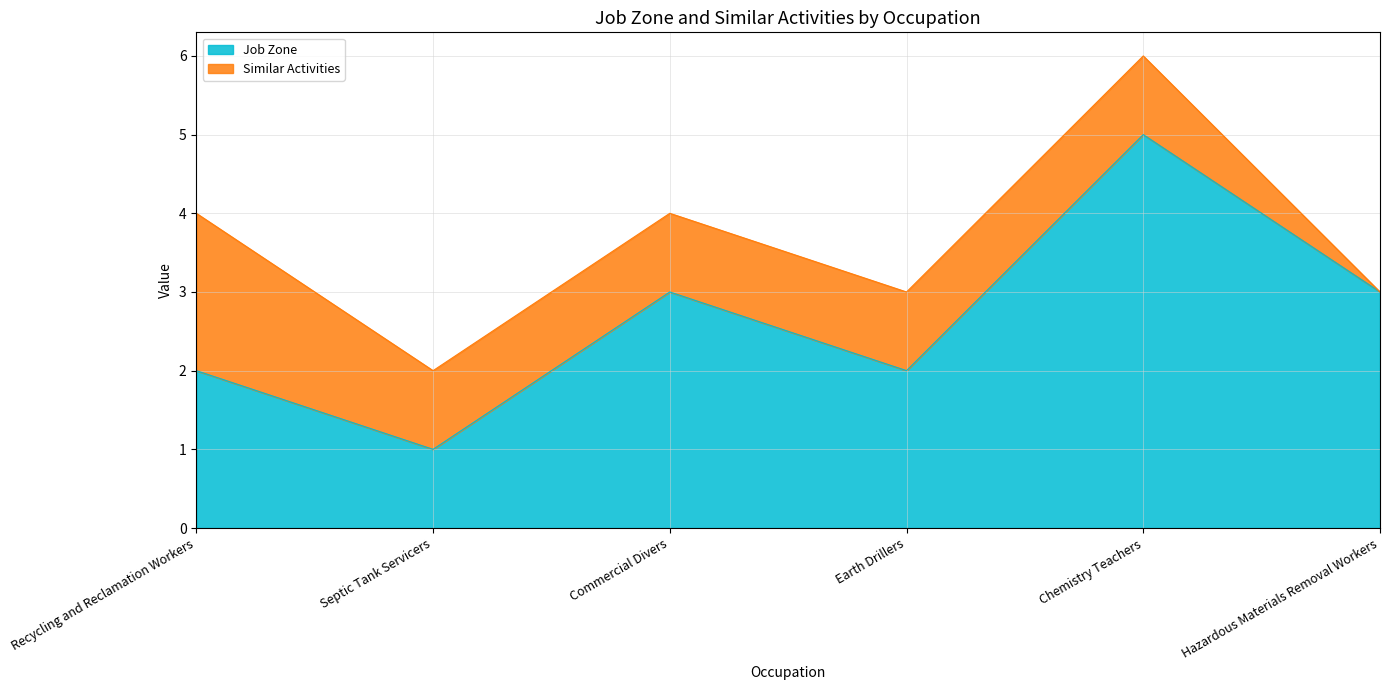

What is the label of the 6th point from the right?

Recycling and Reclamation Workers